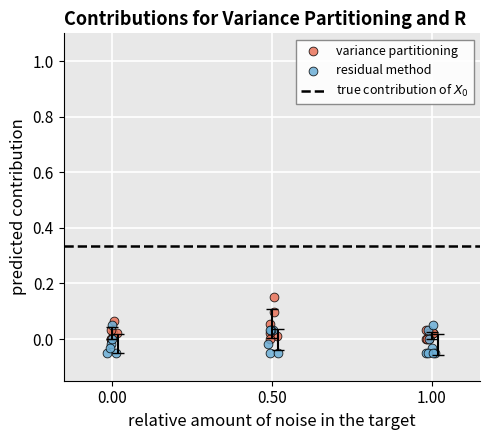

Which series contains the highest Y value?

variance partitioning